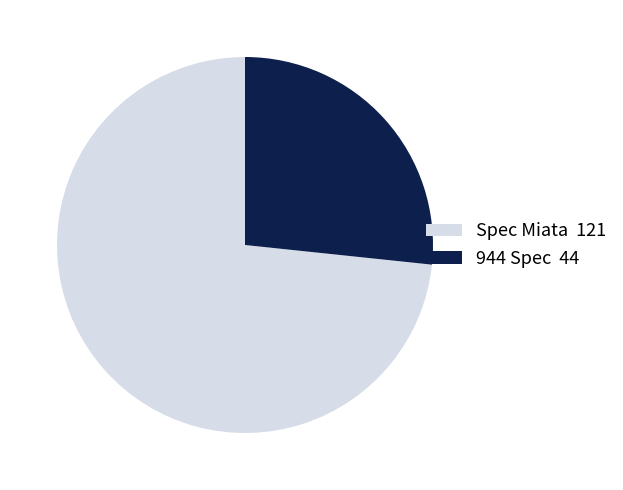

Does 944 Spec account for over 50% of the chart?

No